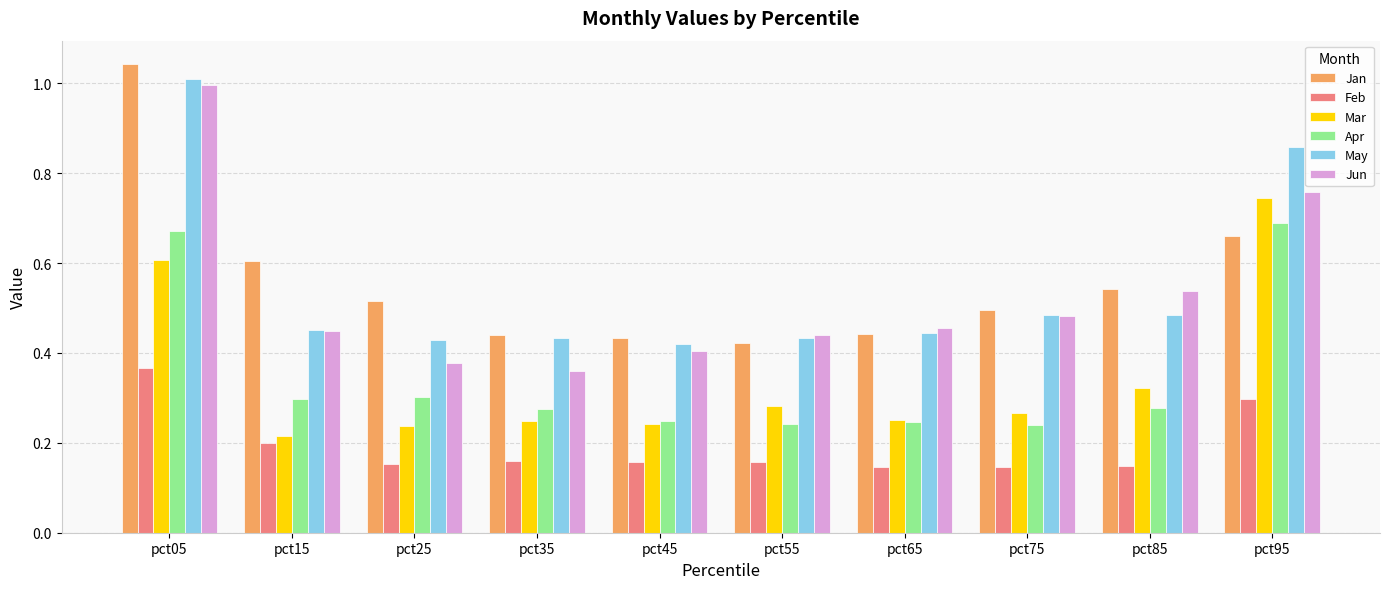

How many bars are there in each group?

6